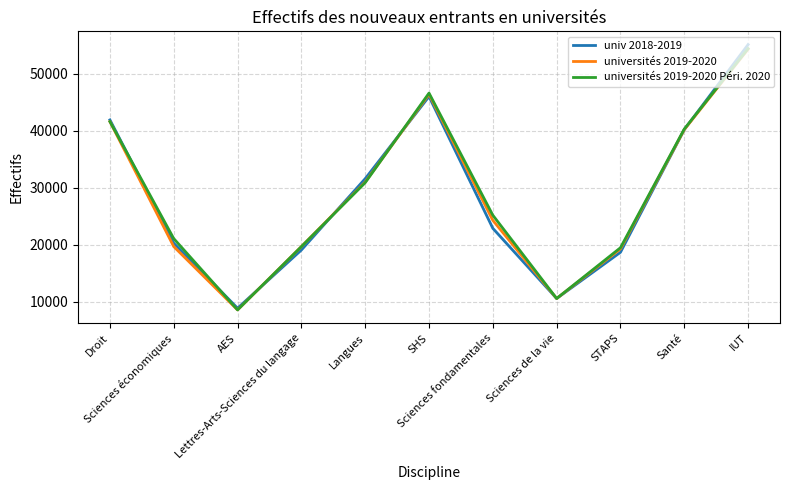

True or false: universités 2019-2020 has more than 2 interior local peaks.

False